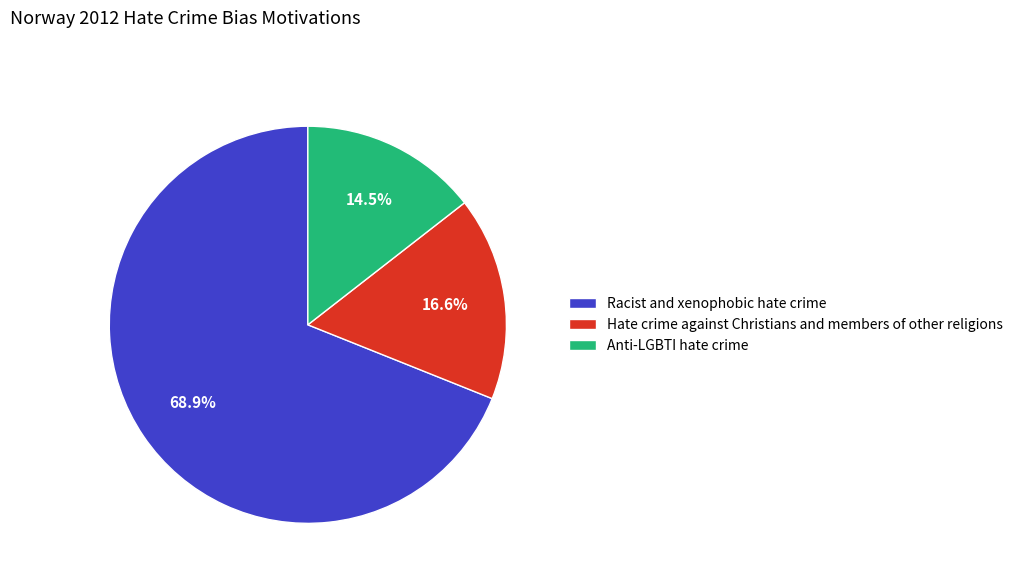

What is the smallest slice in the pie chart?

Anti-LGBTI hate crime